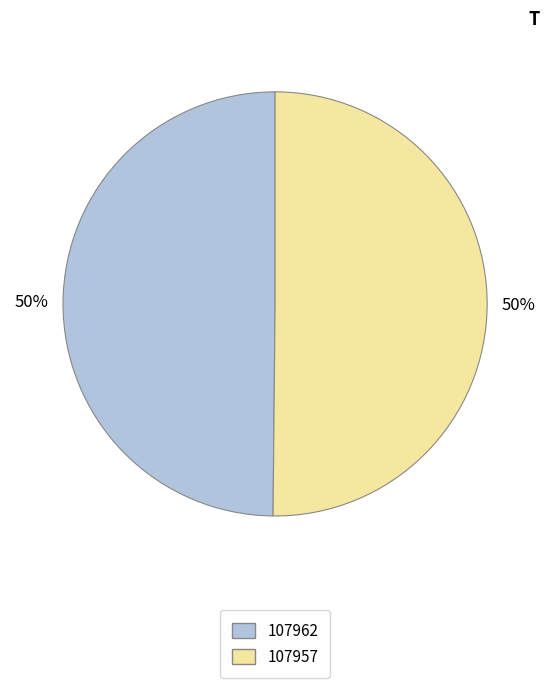

Approximately how many times larger is the value at 107962 compared to 107957?

1.0